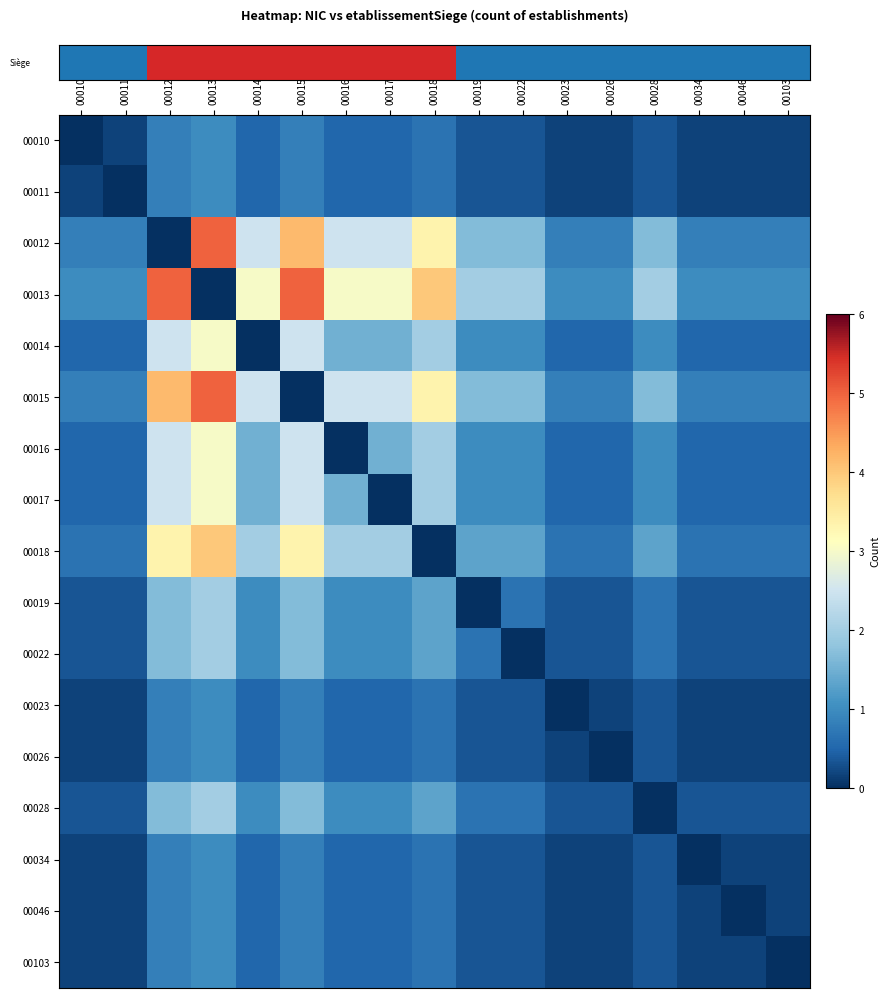

Which has a higher value, 00014 or 00018?

00018